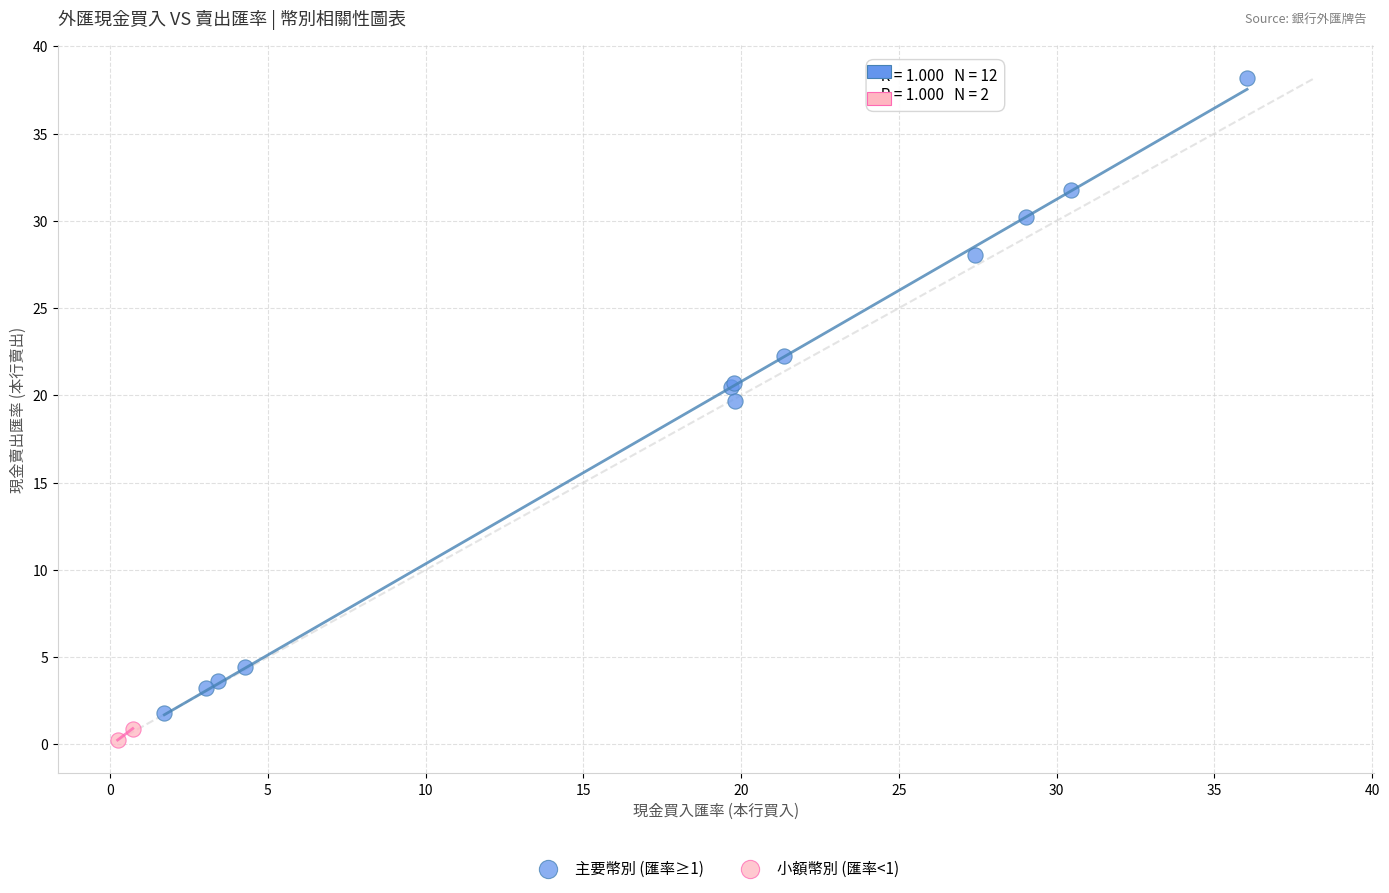

Which series has the largest Y range (max minus min)?

主要幣別 (匯率≥1)